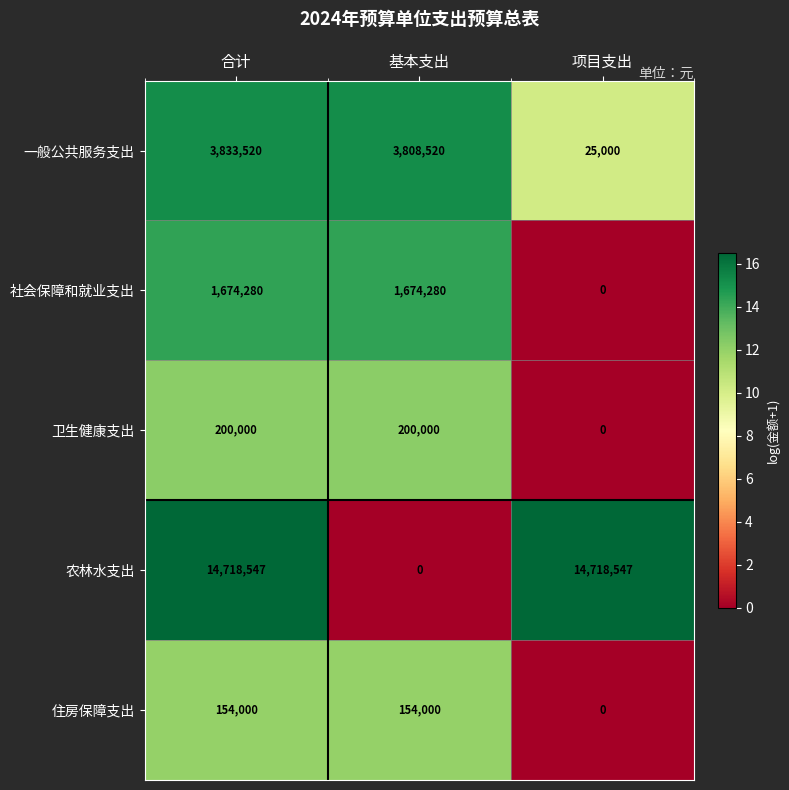

Which series has the largest total across all categories?

农林水支出